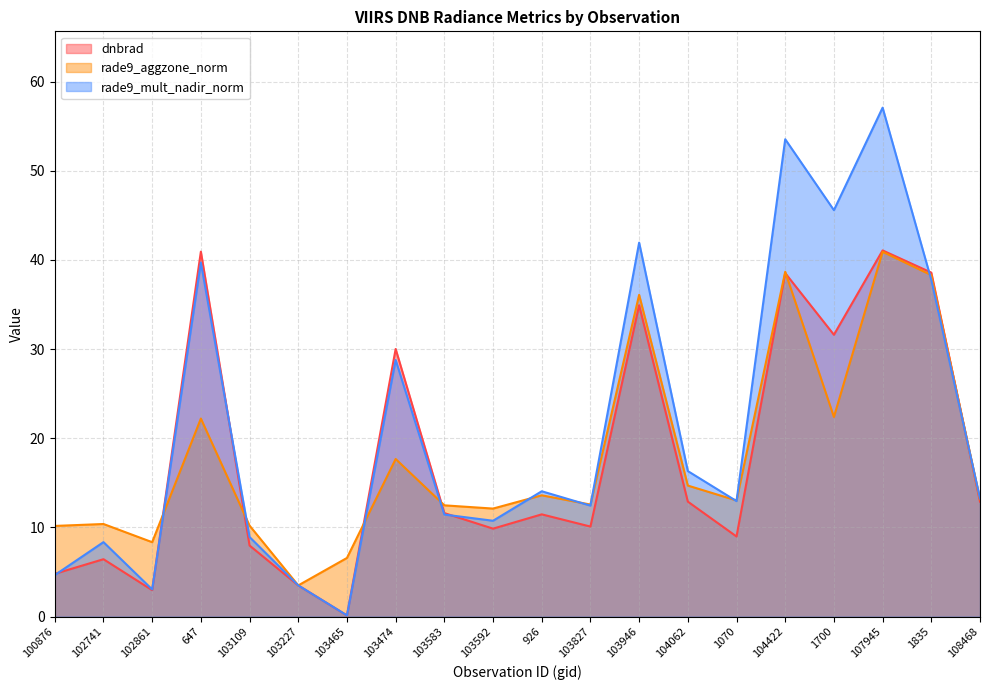

Rank the categories by rade9_aggzone_norm value from highest to lowest.

107945, 104422, 1835, 103946, 1700, 647, 103474, 104062, 926, 108468, 1070, 103827, 103583, 103592, 102741, 103109, 100876, 102861, 103465, 103227